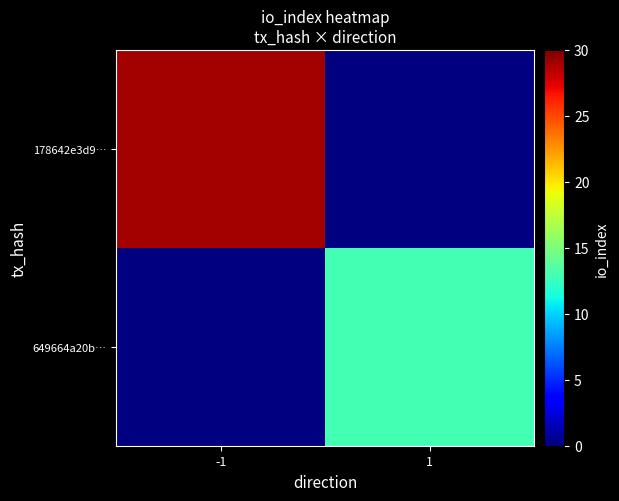

Count the number of categories in the chart.

2